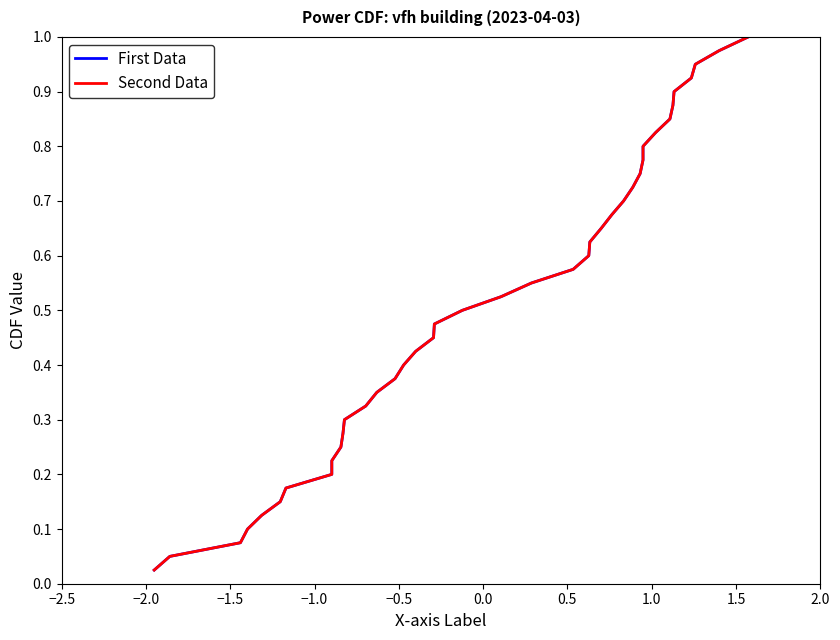

What is the value of the Second Data point at the 39th from the left?

1.0